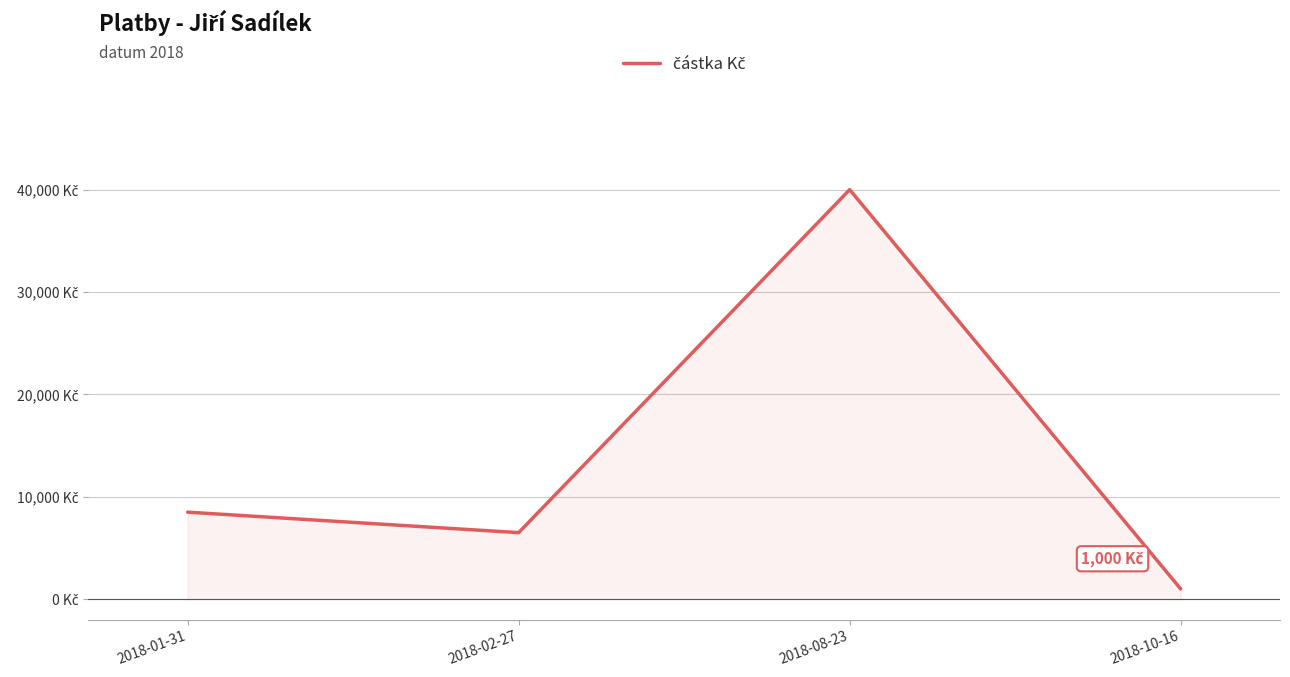

List the labels in order of value, largest first.

2018-08-23, 2018-01-31, 2018-02-27, 2018-10-16